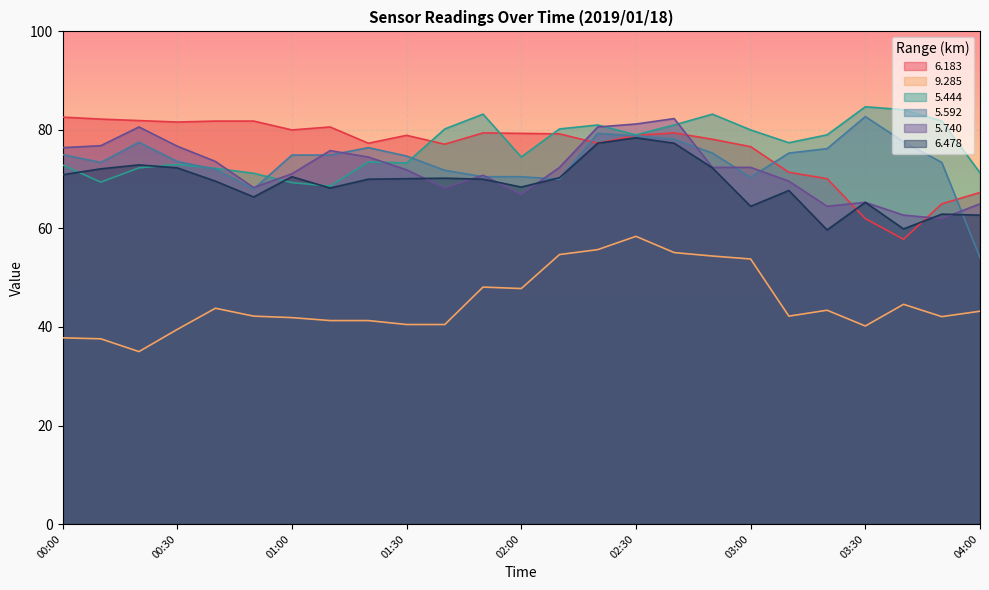

Between 00:10 and 02:10, which is larger?

00:10